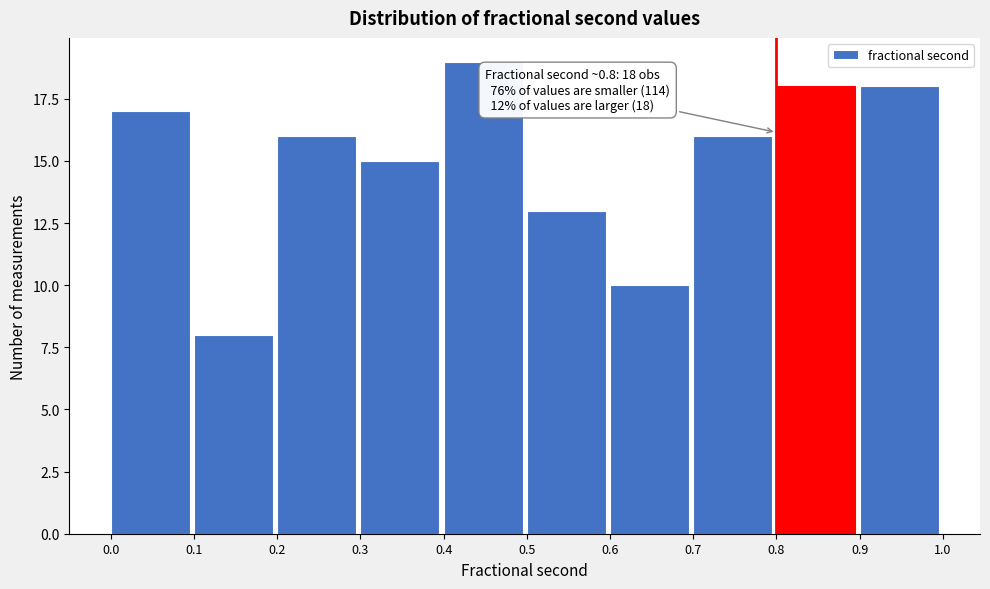

Over which range of the x-axis is the bar tallest?

0.4 to 0.5